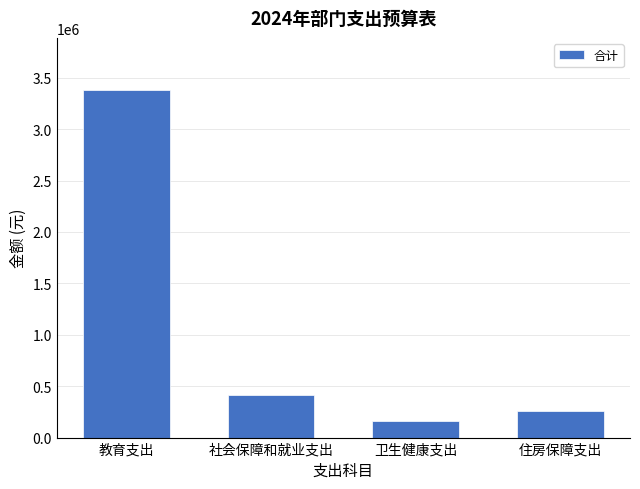

What is the label of the 2nd bar from the right?

卫生健康支出